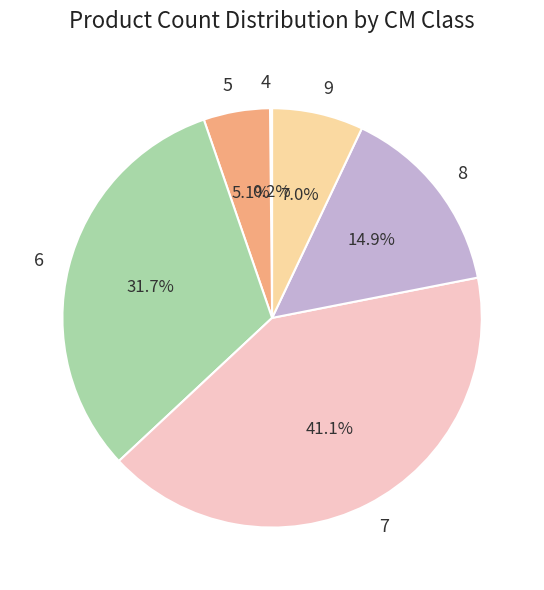

The 5 slice represents 1% of the pie. True or false?

False